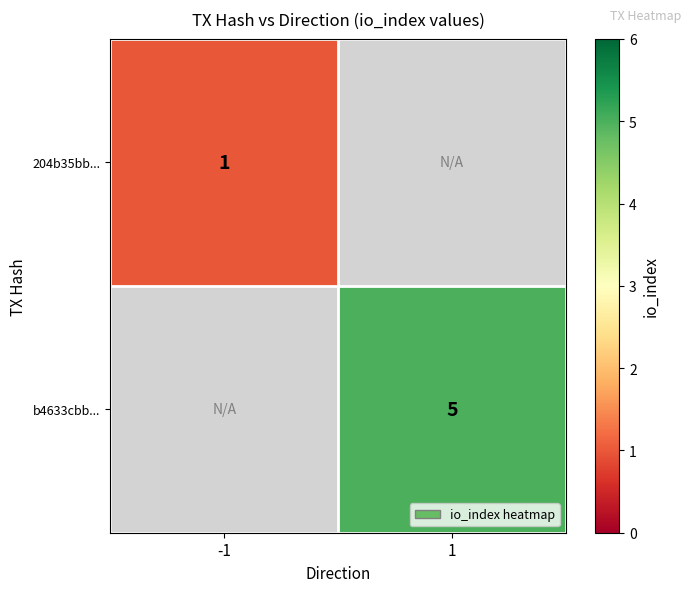

The b4633cbb... series shows 8 at 1. True or false?

False